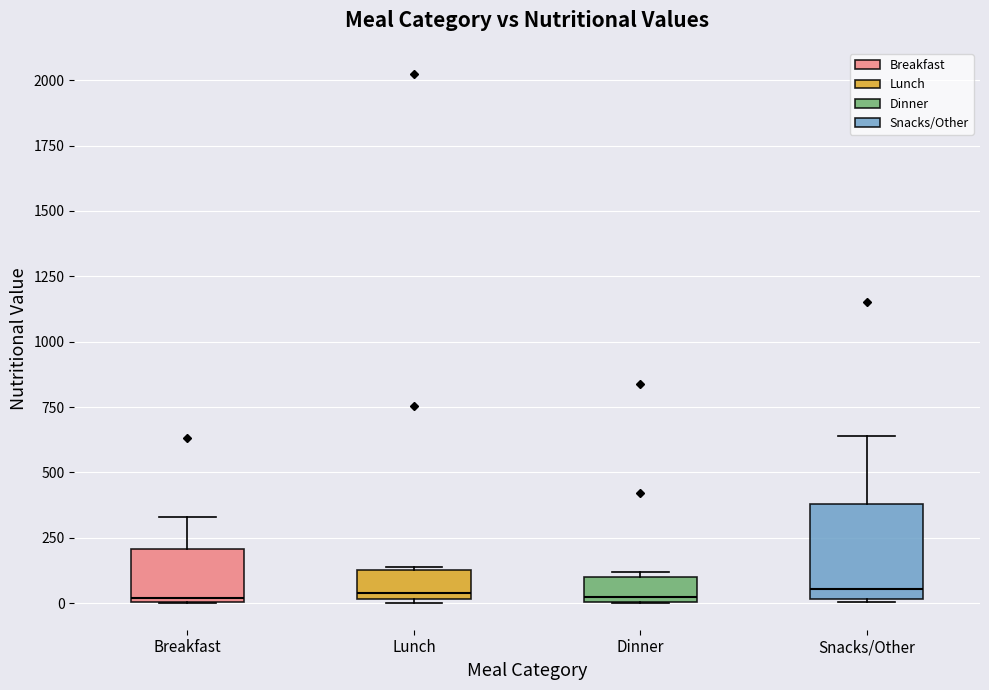

Reading left to right, read every box against the y-axis: the position of its median line, the range the box covers, and the ends of its whiskers. The values are not printed on the chart, so give them approximately, as read against the axis.

Breakfast: median 0, box 0 to 200, whiskers 0 to 350
Lunch: median 50, box 0 to 150, whiskers 0 to 150
Dinner: median 0 (just above the box's lower edge), box 0 to 100, whiskers 0 to 100 (just above the box's upper edge)
Snacks/Other: median 50, box 0 to 400, whiskers 0 to 650